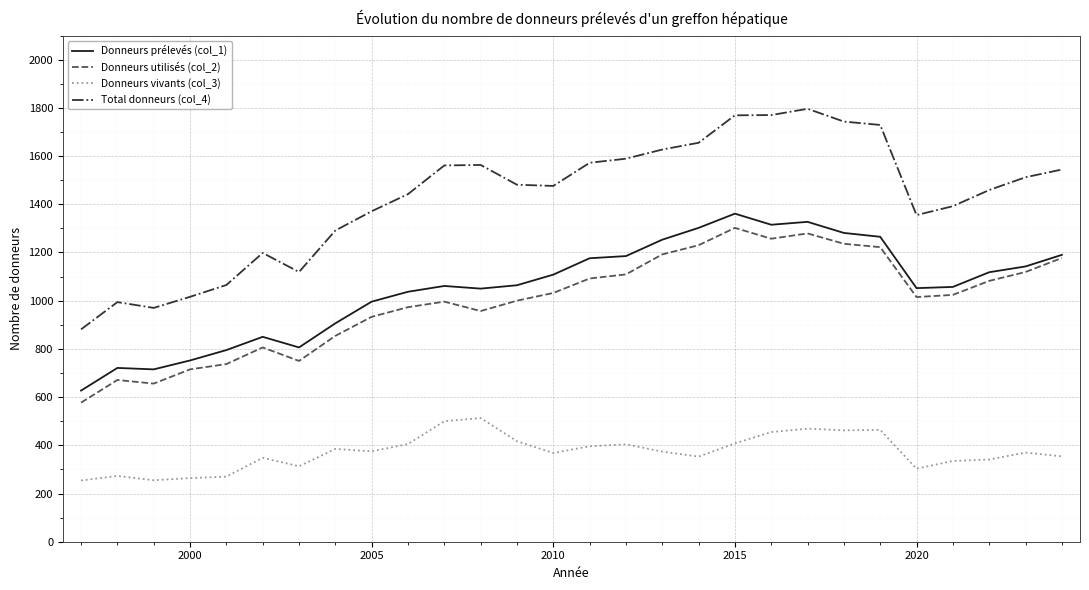

Which series has the largest range (max minus min)?

Total donneurs (col_4)